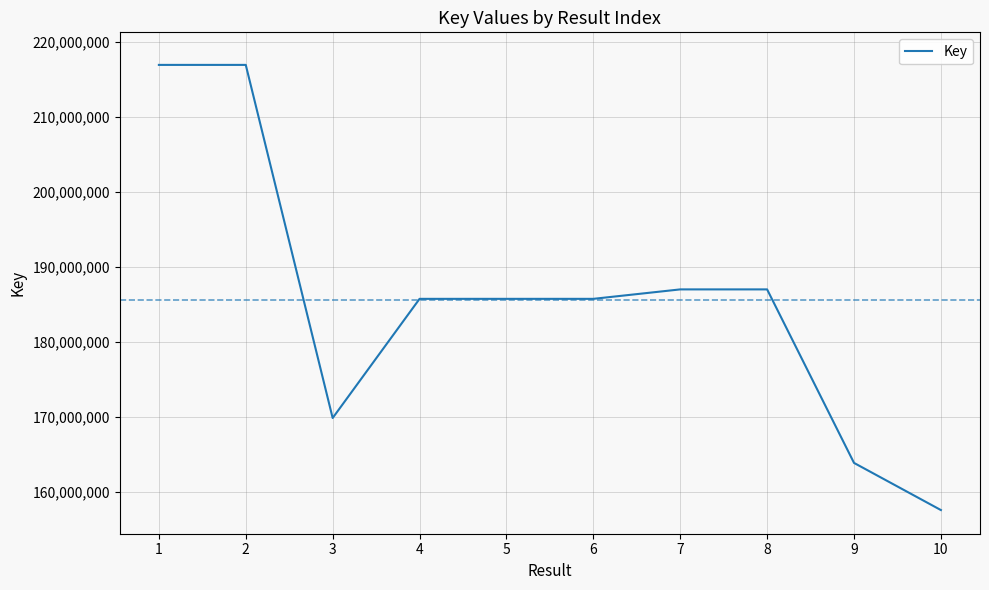

What value does the data have at 7, to the nearest 50?

187033200